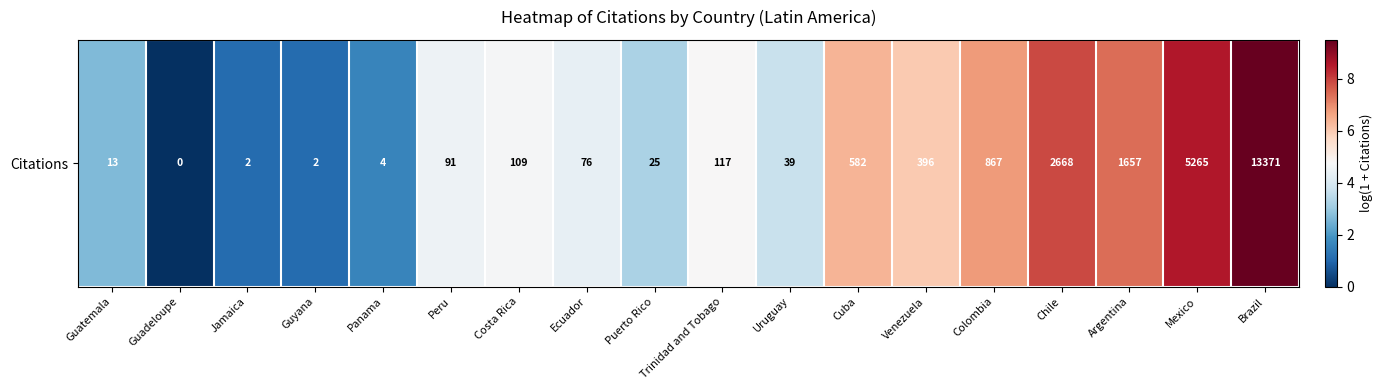

At which category does the chart reach its minimum across all series?

Guadeloupe